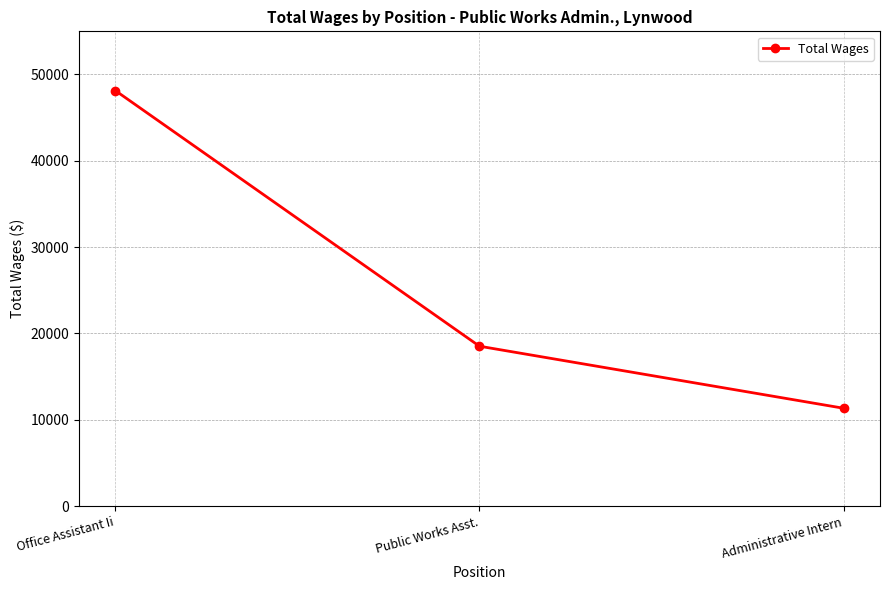

What is the minimum value shown in the chart?

11339